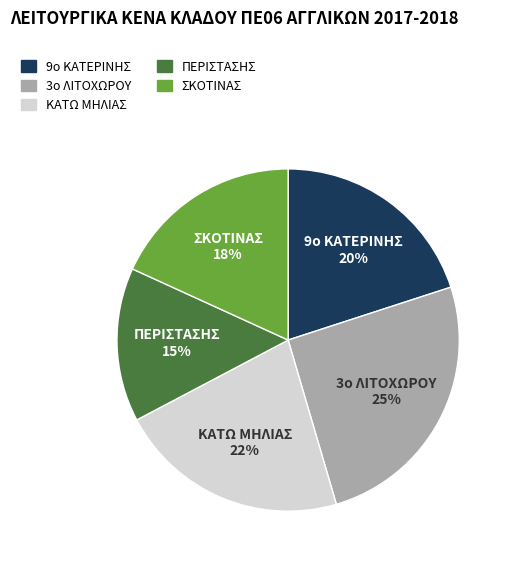

To the nearest percent, what is the average slice percentage?

20%